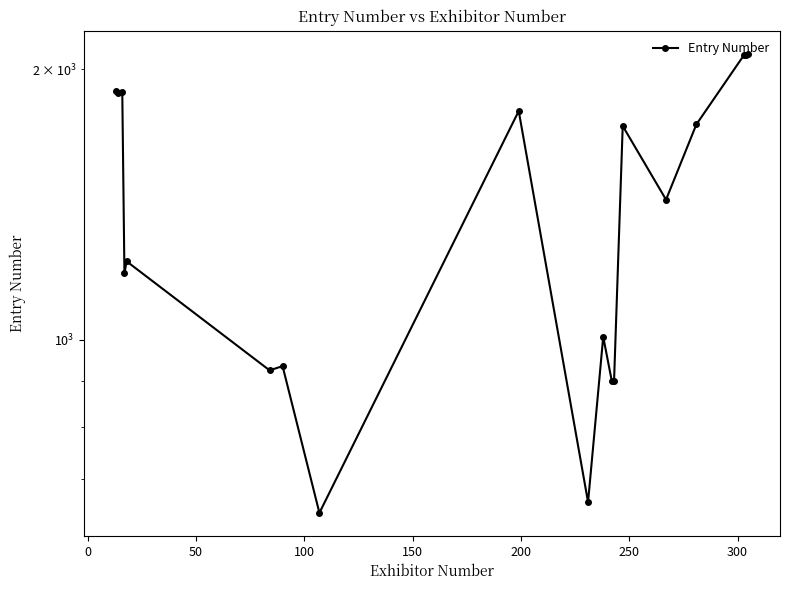

Count the number of values greater than 1432.

10